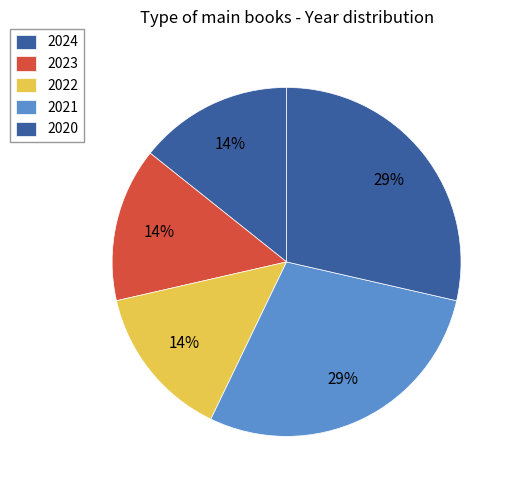

How many slices are in this pie chart?

5